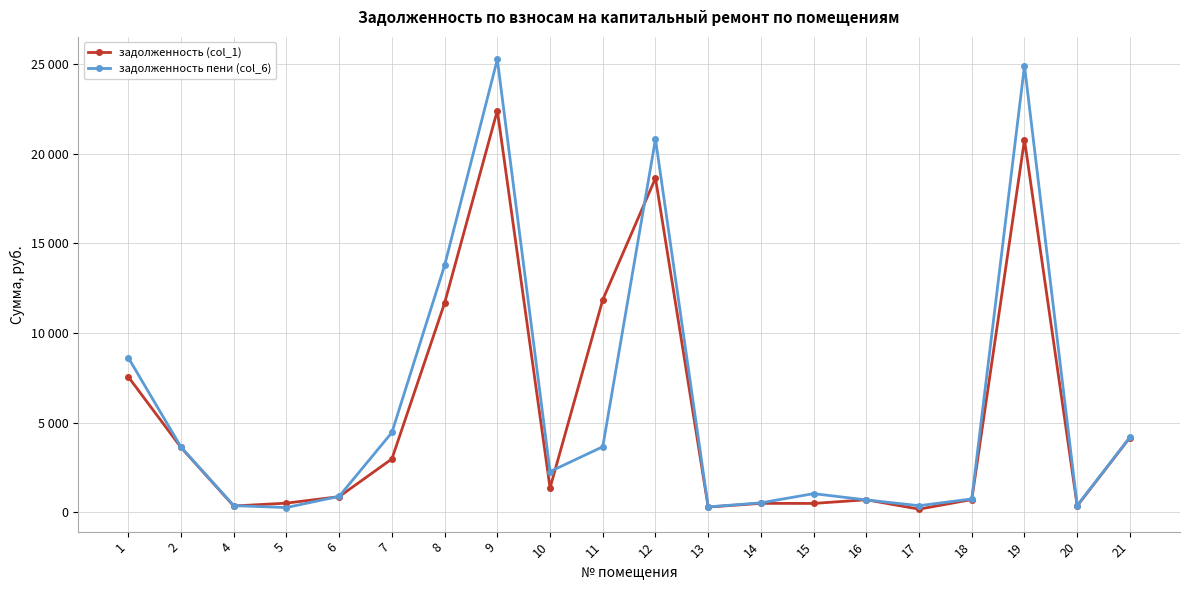

What are all the series names shown in the legend?

задолженность (col_1), задолженность пени (col_6)